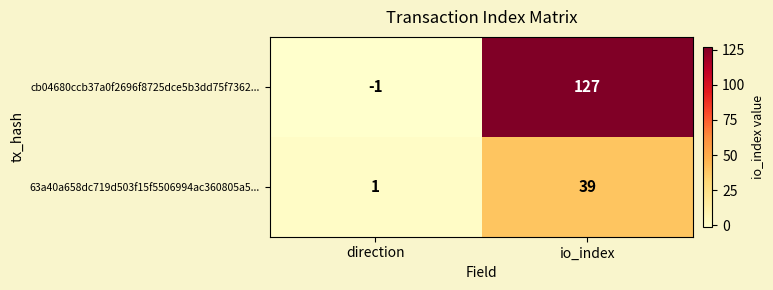

What is the average value of the cb04680ccb37a0f2696f8725dce5b3dd75f7362... series?

63